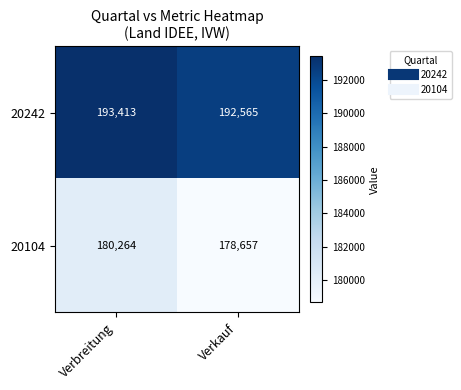

Reading left to right, transcribe all the data shown in this chart.

20242: Verbreitung=193413	Verkauf=192565
20104: Verbreitung=180264	Verkauf=178657